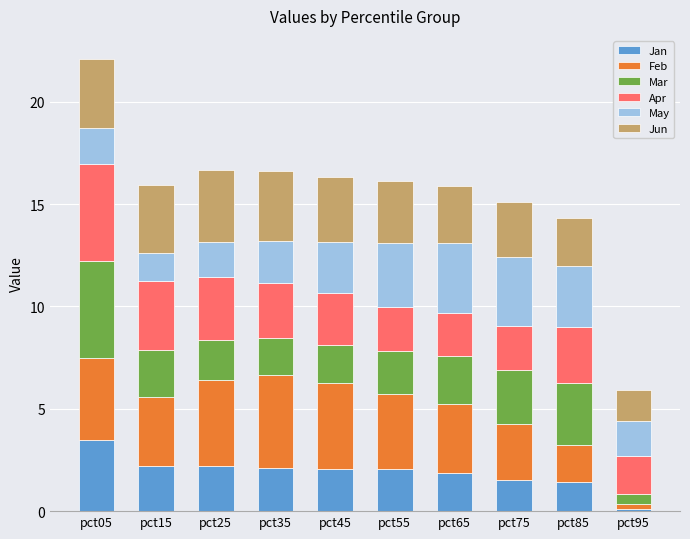

At which label does Jan reach its minimum?

pct95